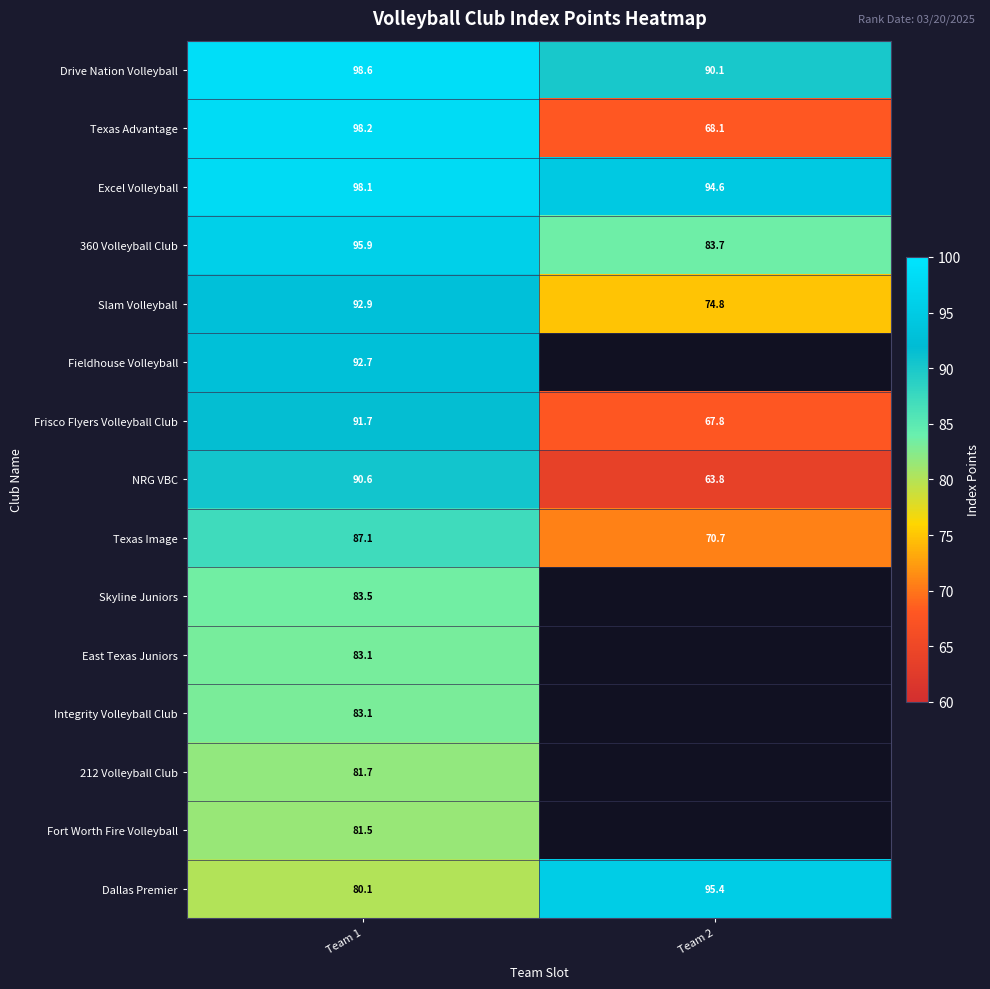

What is the maximum value shown in the chart?

98.6